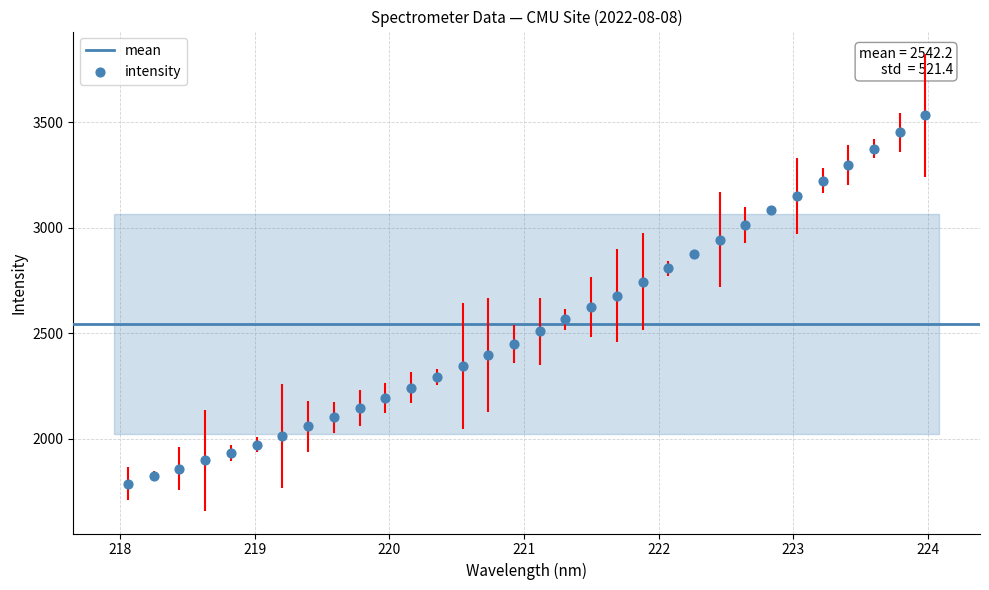

What is the range of Y values (max minus min)?

1744.2